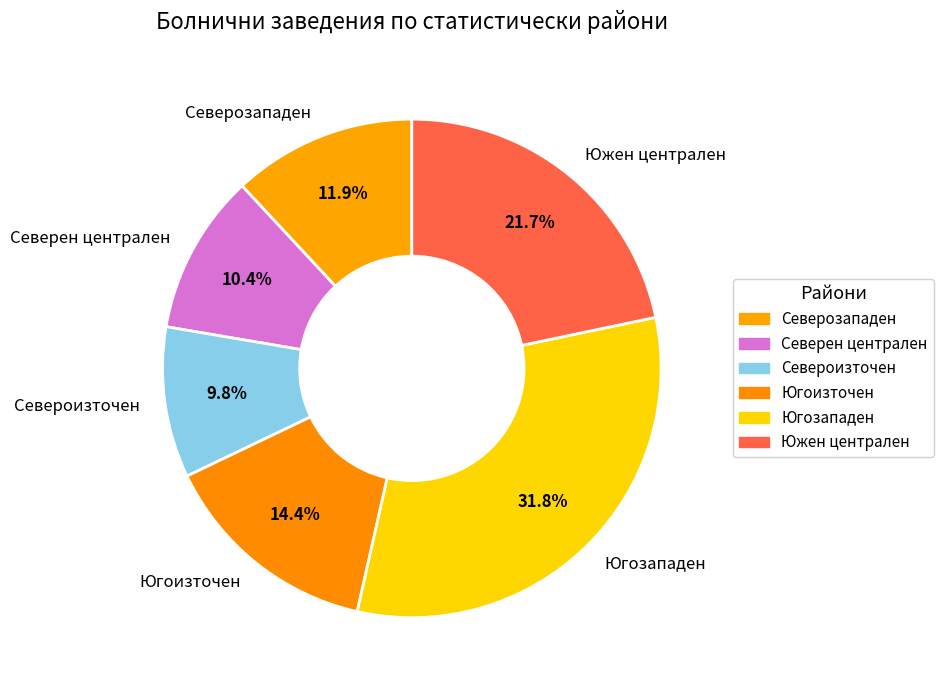

What is the ratio of the value at Северозападен to the value at Южен централен?

0.5